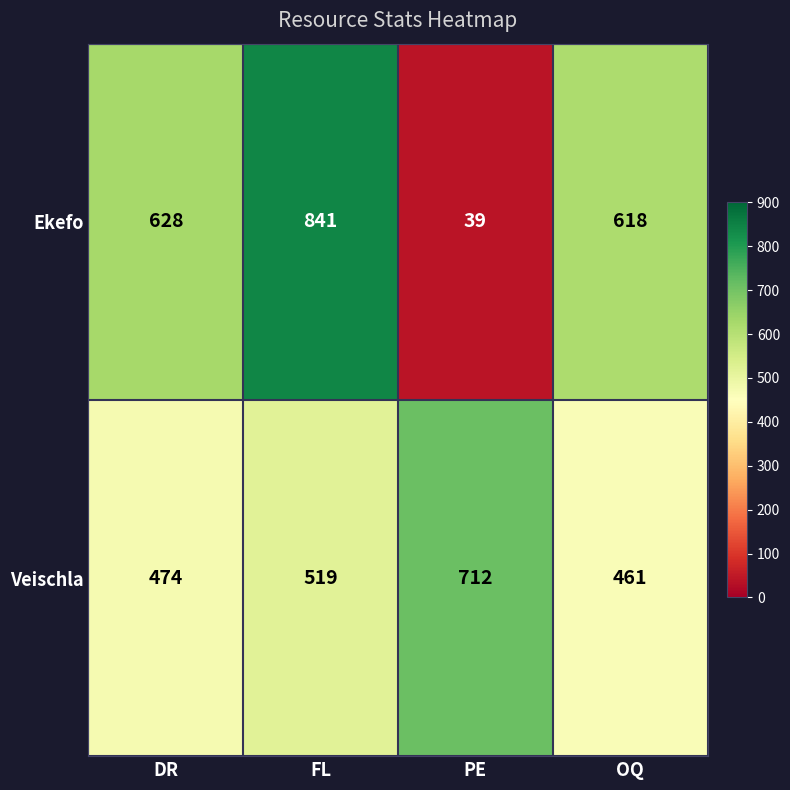

The value of Ekefo at PE is 24. True or false?

False